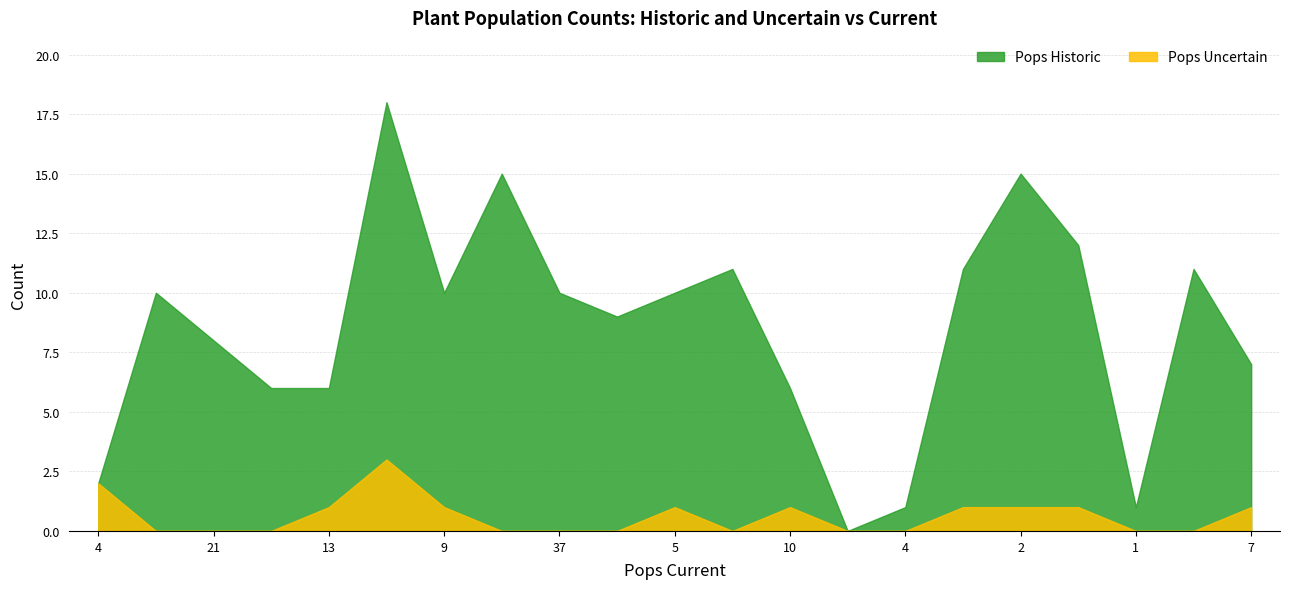

Which series has the widest spread of values?

Pops Historic